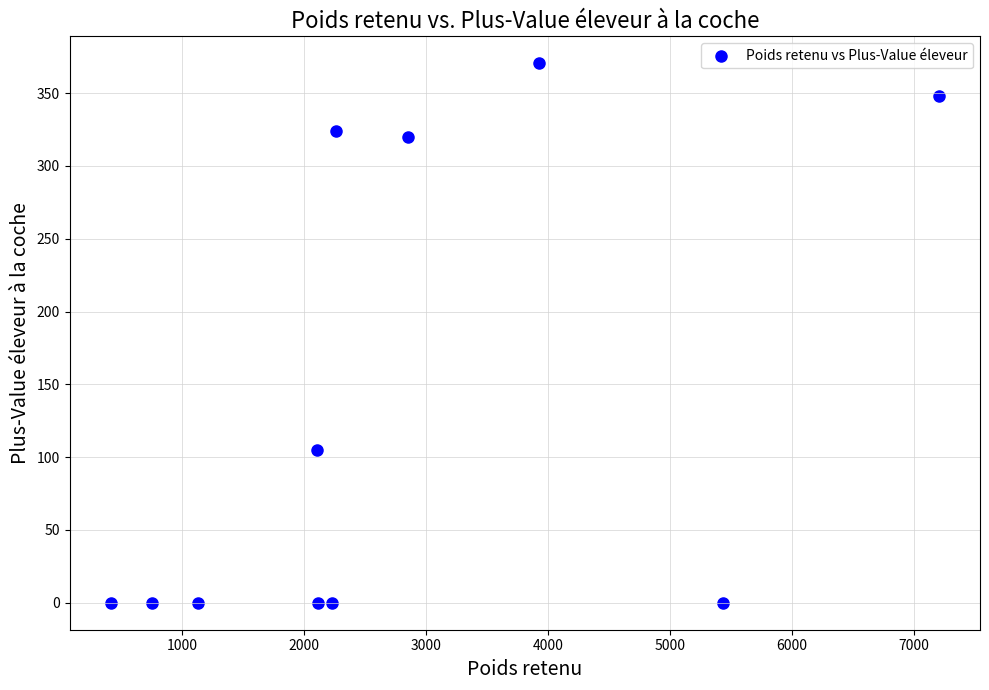

What is the average X value?

2765.8